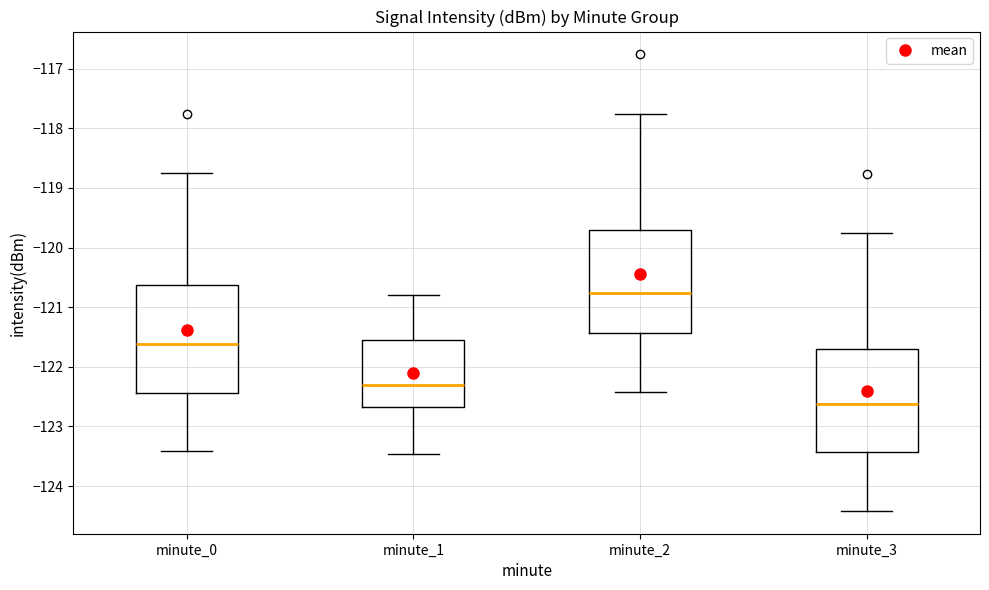

Where is the lower edge of the box for minute_1 on the y-axis? The values are not printed on the chart, so give them approximately, as read against the axis.

-122.7